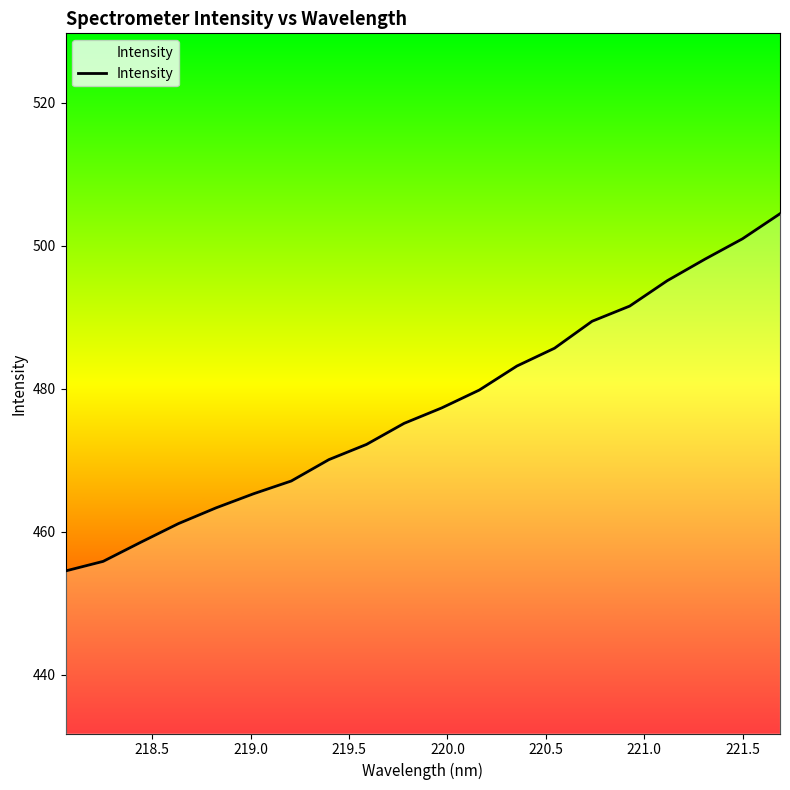

What is the greatest value displayed?

504.5